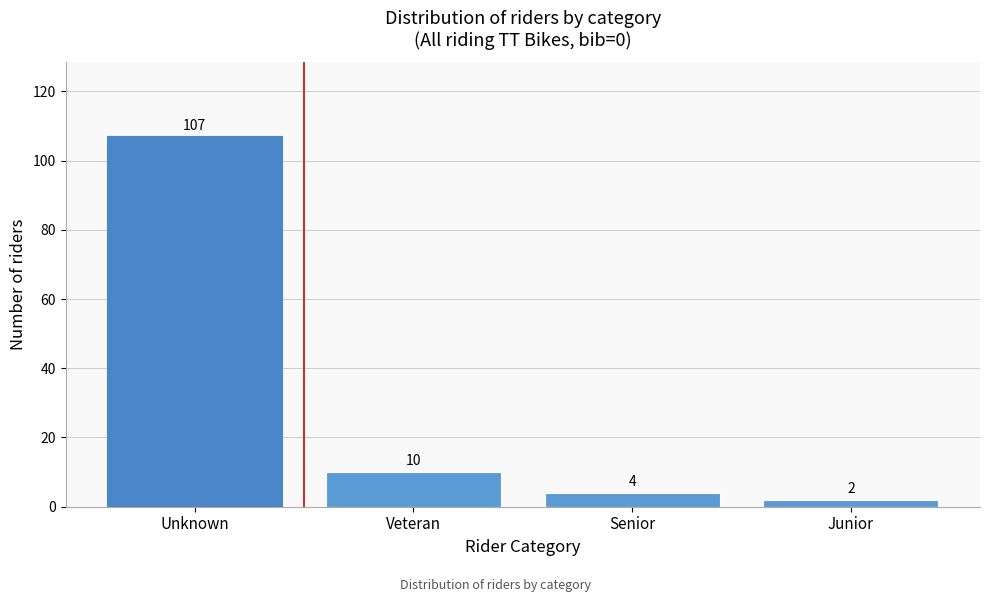

Reading left to right, extract all data points from this chart.

Unknown=107	Veteran=10	Senior=4	Junior=2